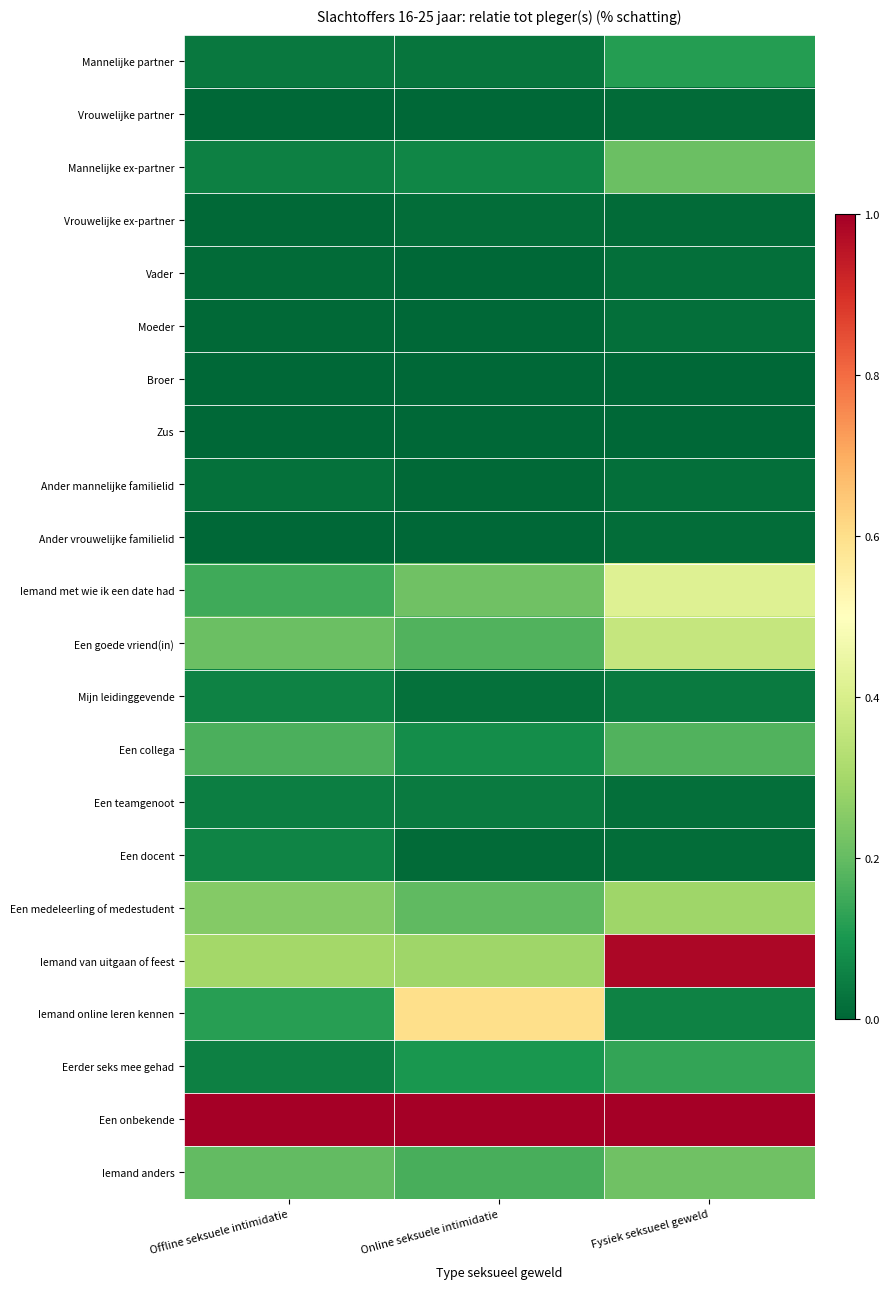

Rank the series by their maximum value, from highest to lowest.

Een onbekende, Iemand van uitgaan of feest, Iemand online leren kennen, Iemand met wie ik een date had, Een goede vriend(in), Een medeleerling of medestudent, Iemand anders, Mannelijke ex-partner, Een collega, Eerder seks mee gehad, Mannelijke partner, Een docent, Mijn leidinggevende, Een teamgenoot, Ander mannelijke familielid, Vader, Moeder, Ander vrouwelijke familielid, Vrouwelijke ex-partner, Vrouwelijke partner, Broer, Zus